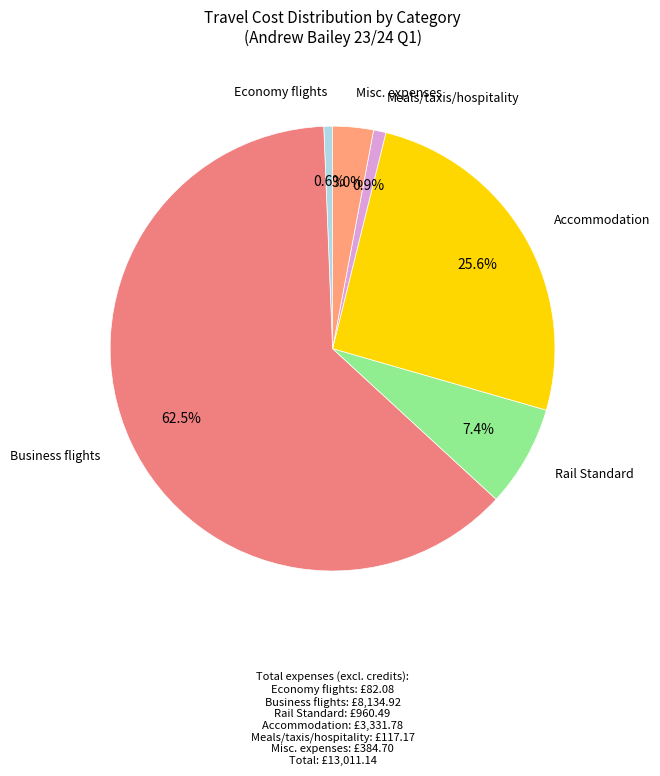

To the nearest percent, what is the difference between the Misc. expenses and Rail Standard slice percentages?

4%